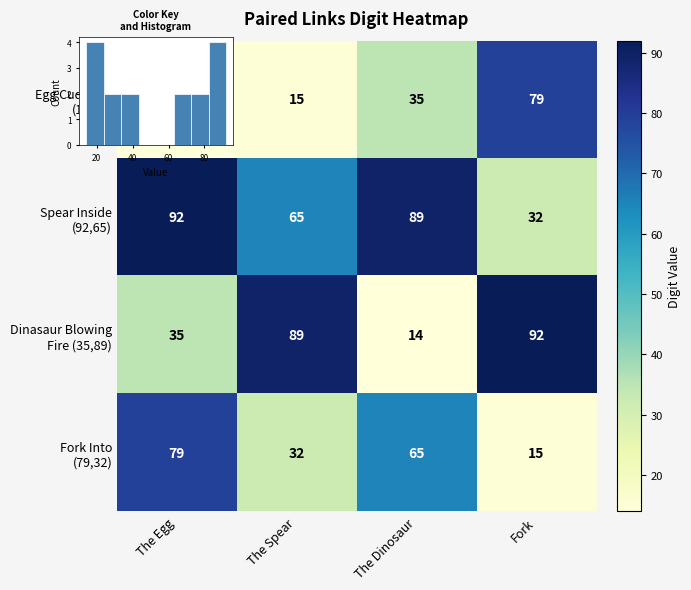

Rank the series by their average value, from highest to lowest.

Spear Inside (92,65), Dinasaur Blowing Fire (35,89), Fork Into (79,32), Egg Cuddling (14,15)